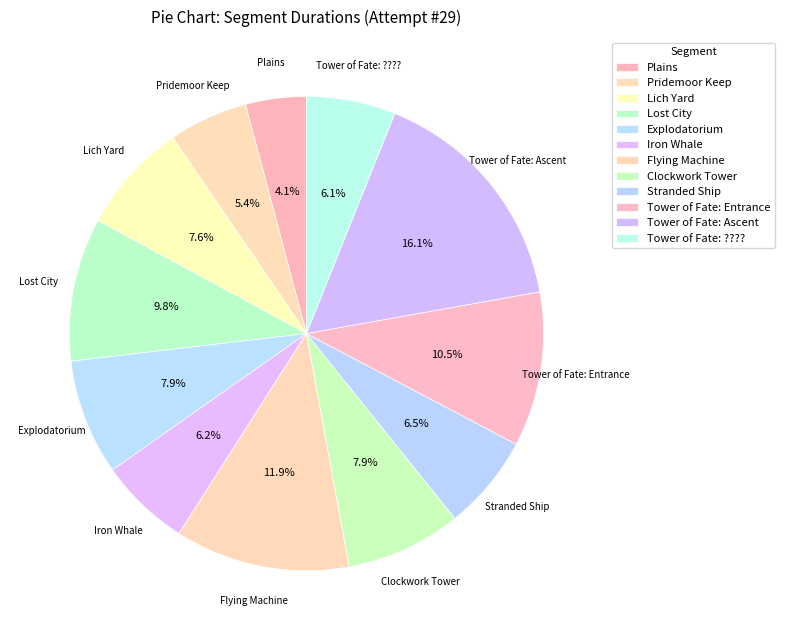

How many segments does this pie chart have?

12